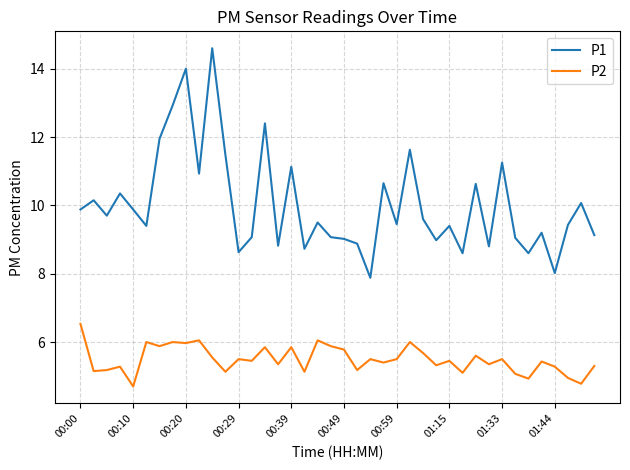

Does the chart display data point markers on the line(s)?

No